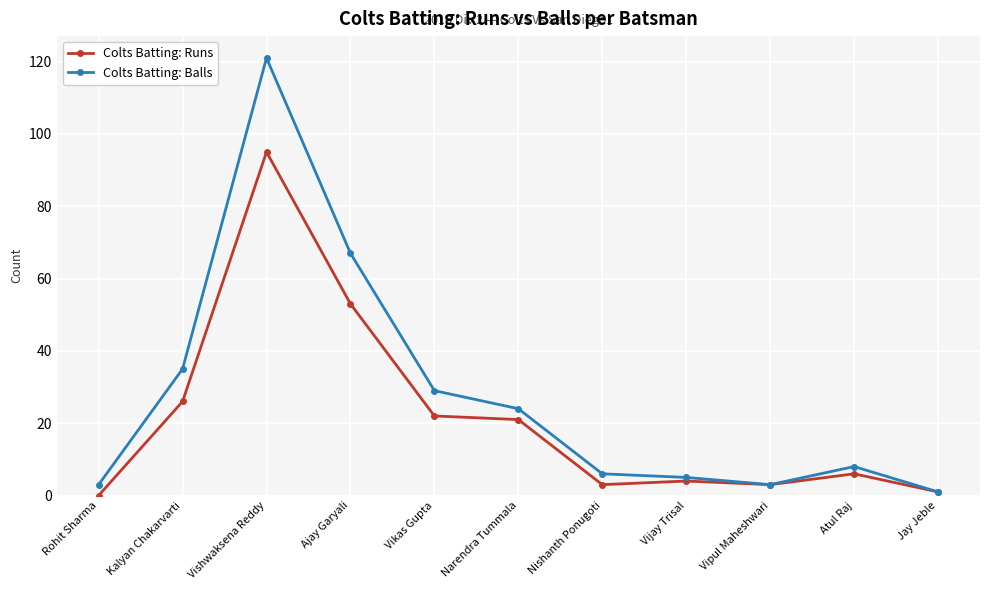

How many lines are shown in the chart?

2